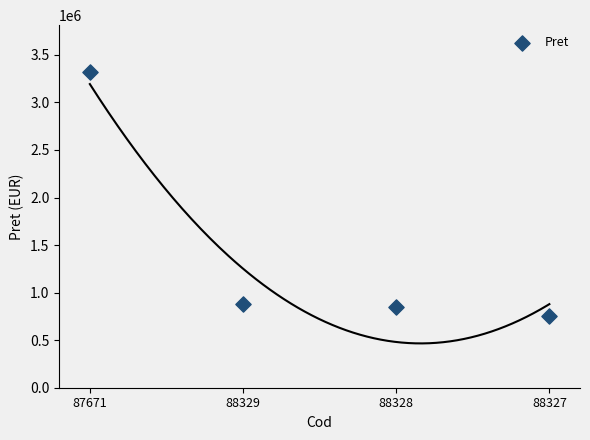

What is the range of Y values (max minus min)?

2558502